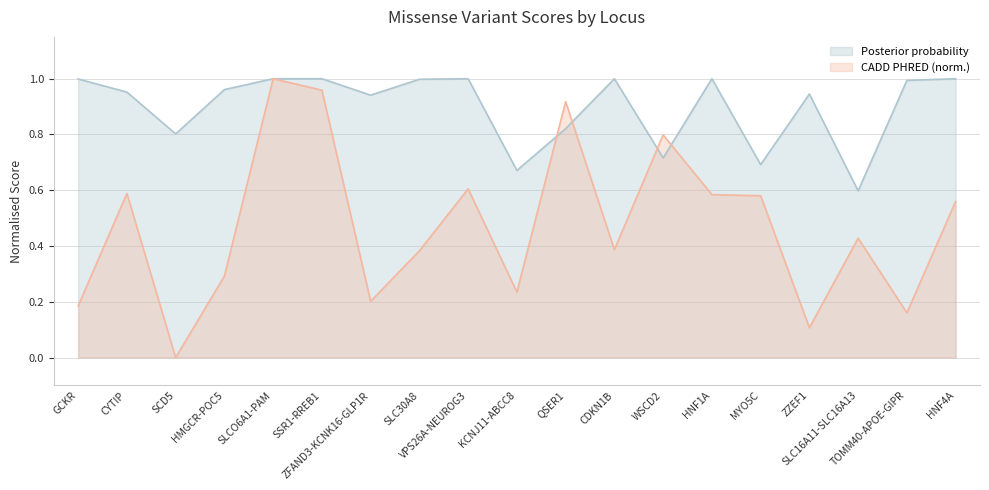

What is the difference between the maximum and minimum values in the CADD PHRED (scaled) series?

1.0